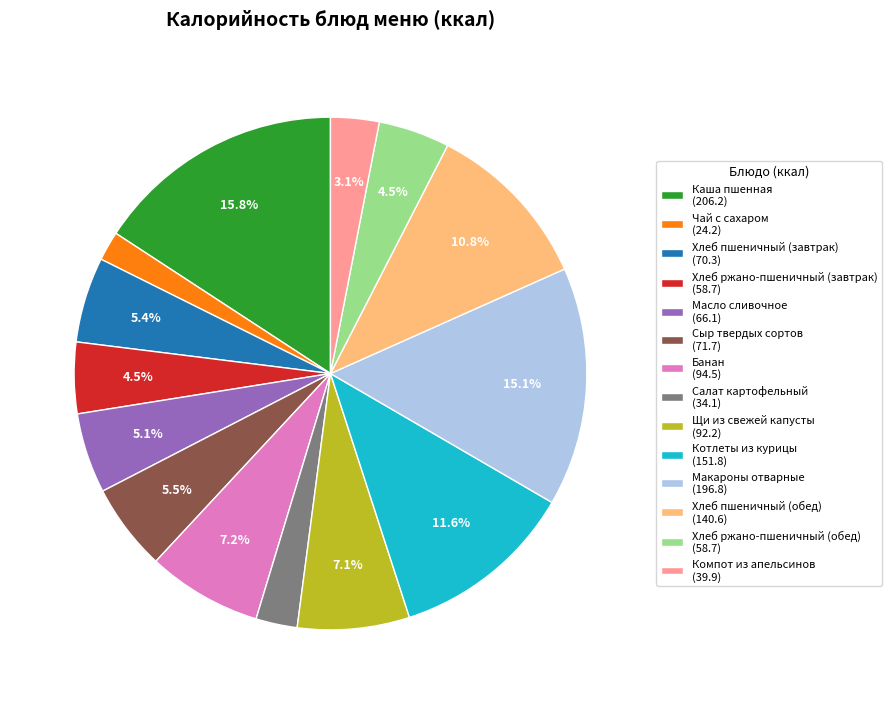

What is the ratio of the value at Каша пшенная to the value at Масло сливочное?

3.1